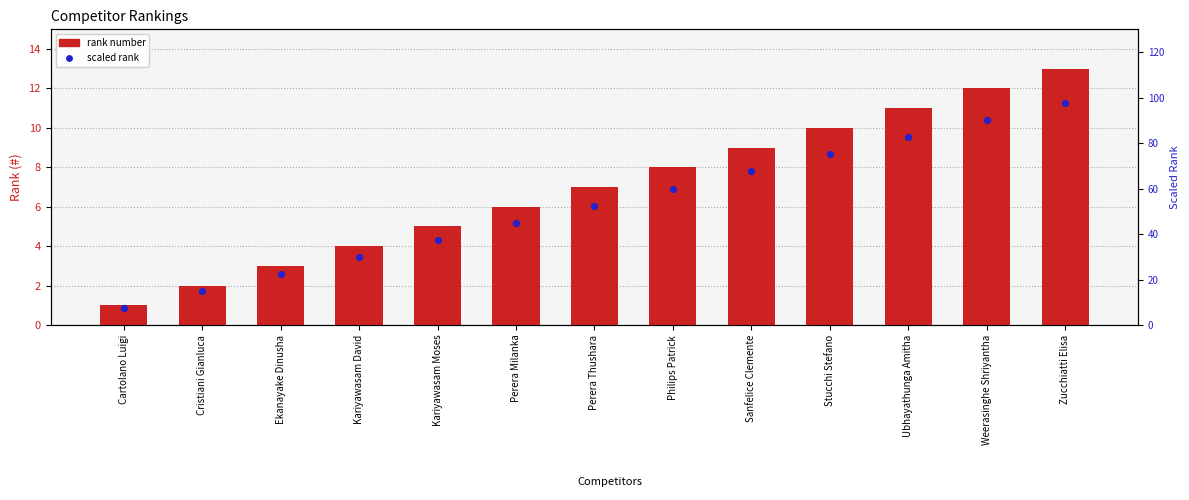

Which series contains the lowest Y value?

#